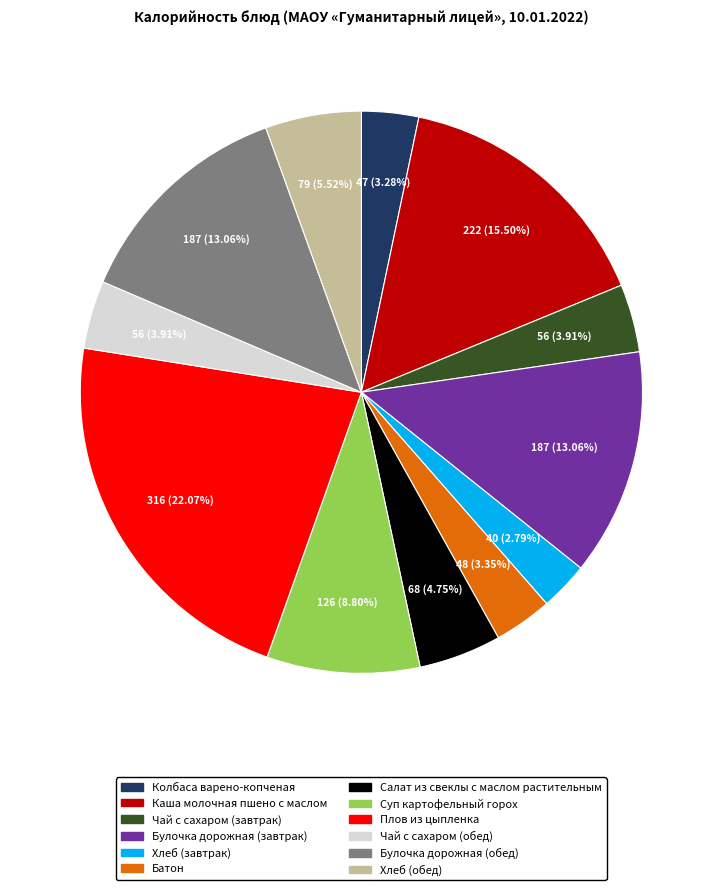

To the nearest percent, what is the difference between the largest and smallest slice percentages?

19%